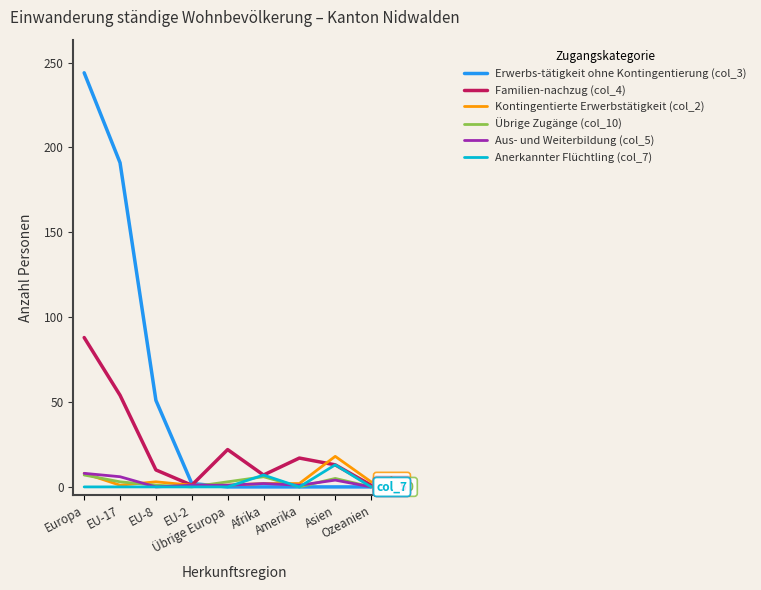

True or false: Anerkannter Flüchtling (col_7) and Übrige Zugänge (col_10) intersect in this chart.

True